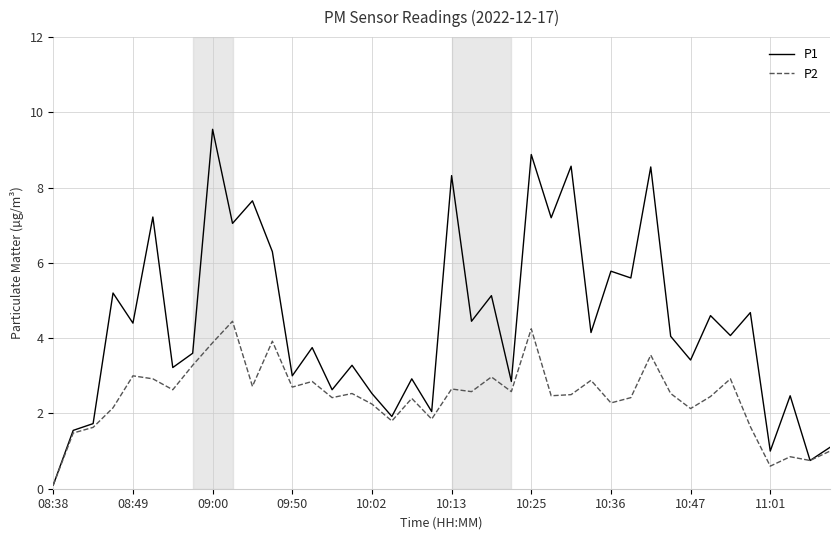

Which series has the widest spread of values?

P1